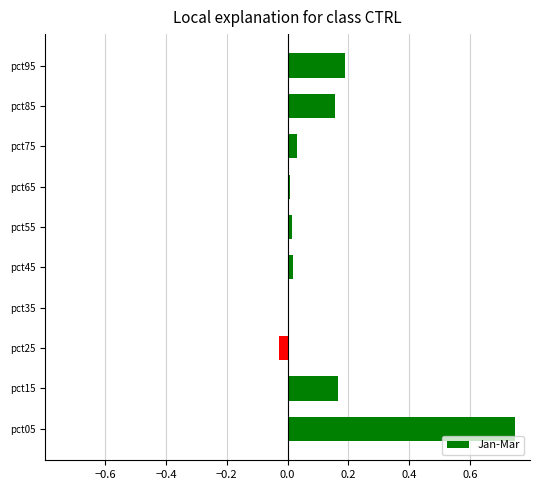

True or false: the data shows 0.2 at pct85.

True